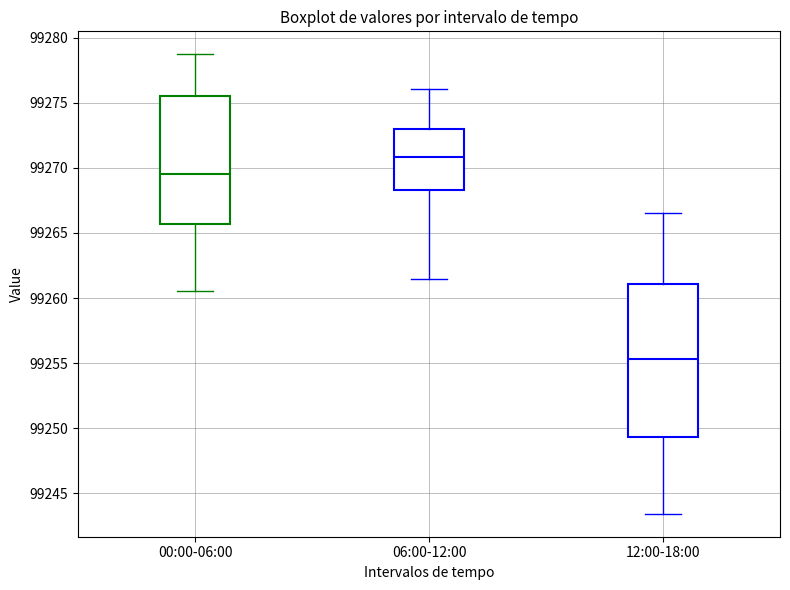

Reading left to right, transcribe this box plot: for each box, give where its median line is, the range the box spans, and where its two whiskers end, as read against the y-axis. The values are not printed on the chart, so give them approximately, as read against the axis.

00:00-06:00: median 99269.5, box 99265.5 to 99275.5, whiskers 99260.5 to 99278.5
06:00-12:00: median 99271.0, box 99268.5 to 99273.0, whiskers 99261.5 to 99276.0
12:00-18:00: median 99255.5, box 99249.5 to 99261.0, whiskers 99243.5 to 99266.5